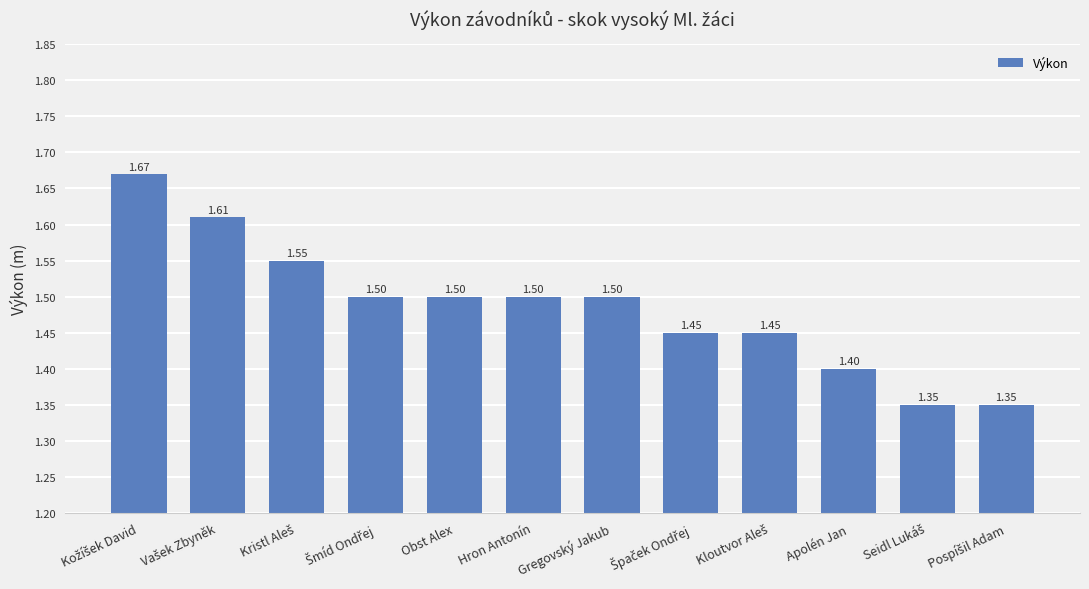

What is the ratio of the value at Hron Antonín to the value at Apolén Jan?

1.1